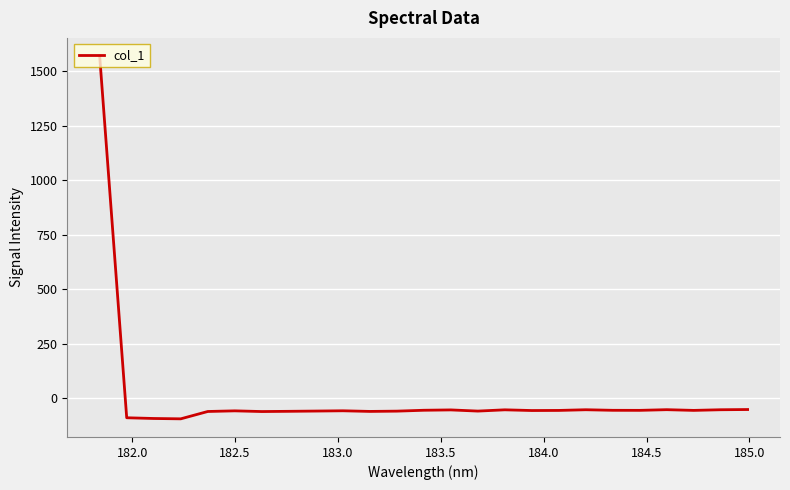

What is the greatest value displayed?

1570.7